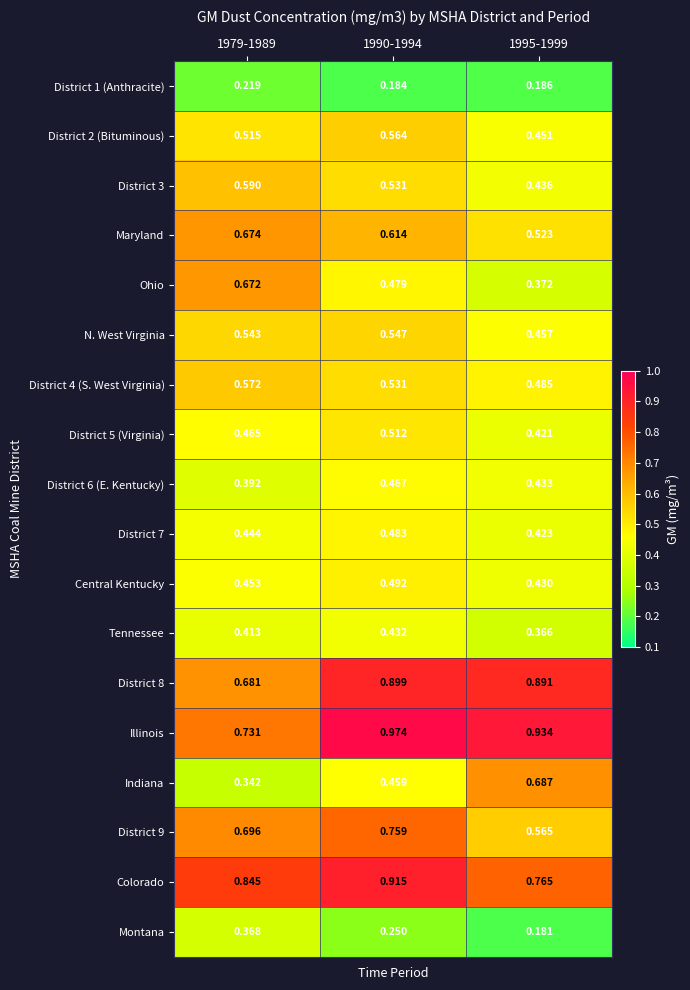

Which series has the widest spread of values?

Indiana